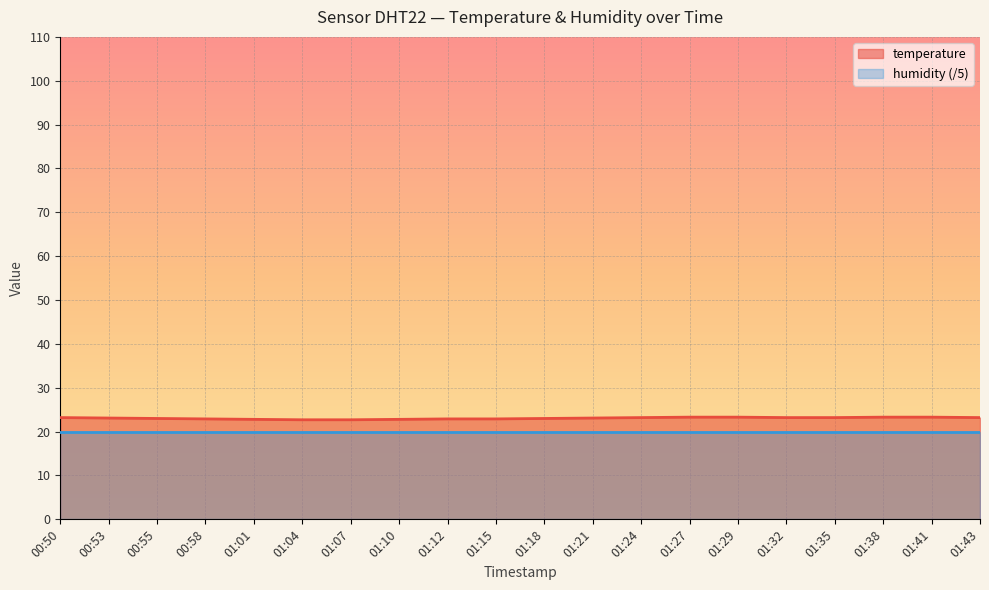

What is the ratio of the value at 01:15 to the value at 01:01?

1.0